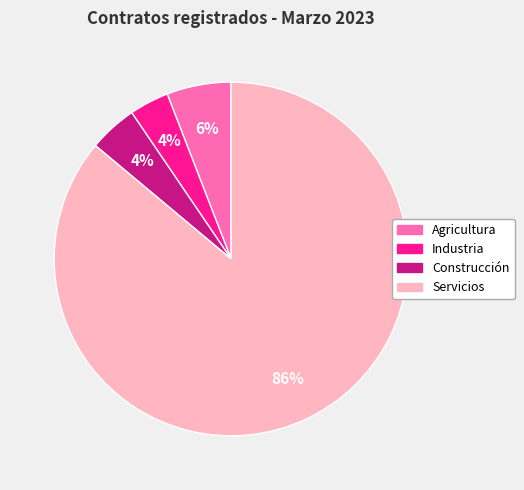

How many segments does this pie chart have?

4